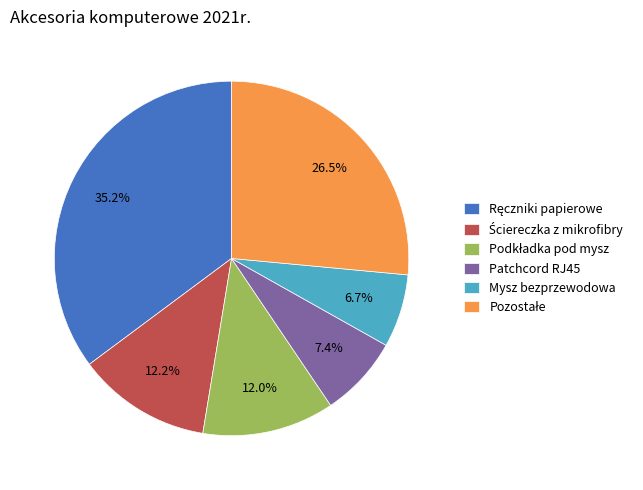

Which slice is the smallest?

Mysz bezprzewodowa